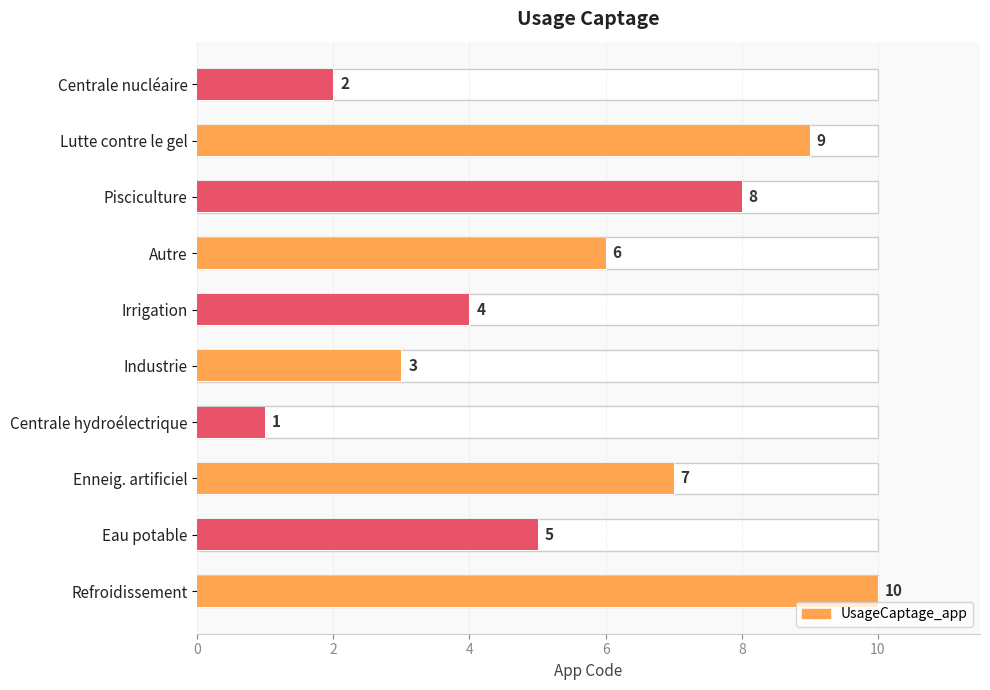

What is the difference between the maximum and minimum values?

9